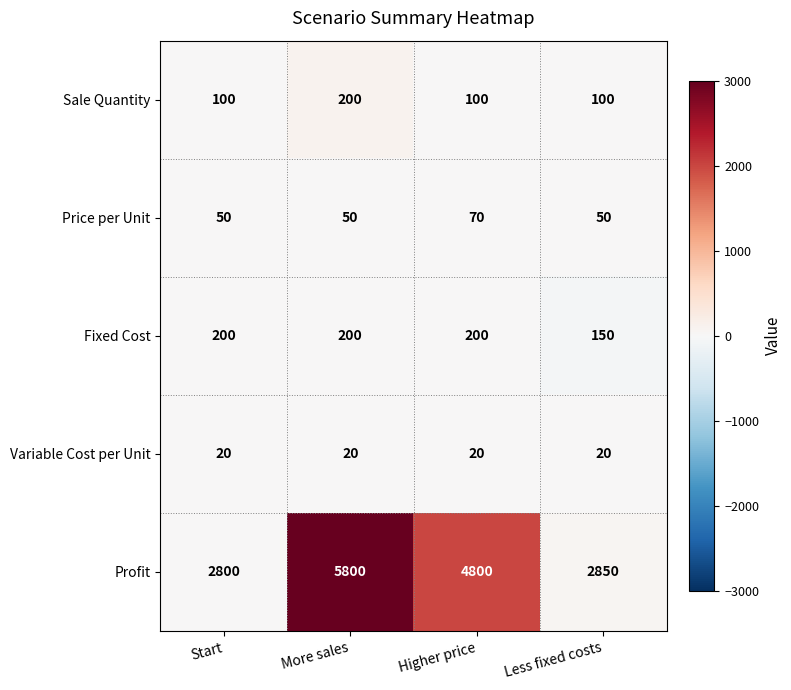

At Start, list the series in order from smallest to largest.

Variable Cost per Unit, Price per Unit, Sale Quantity, Fixed Cost, Profit